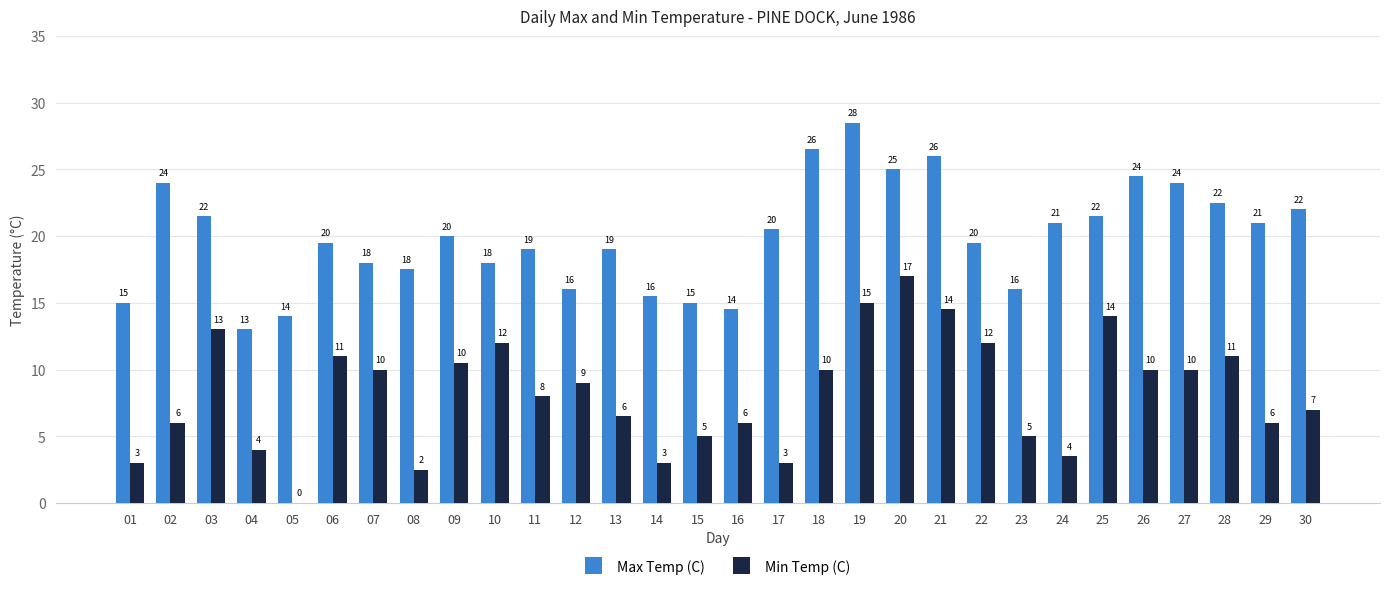

The value of Max Temp (C) at 29 is 6.4. True or false?

False